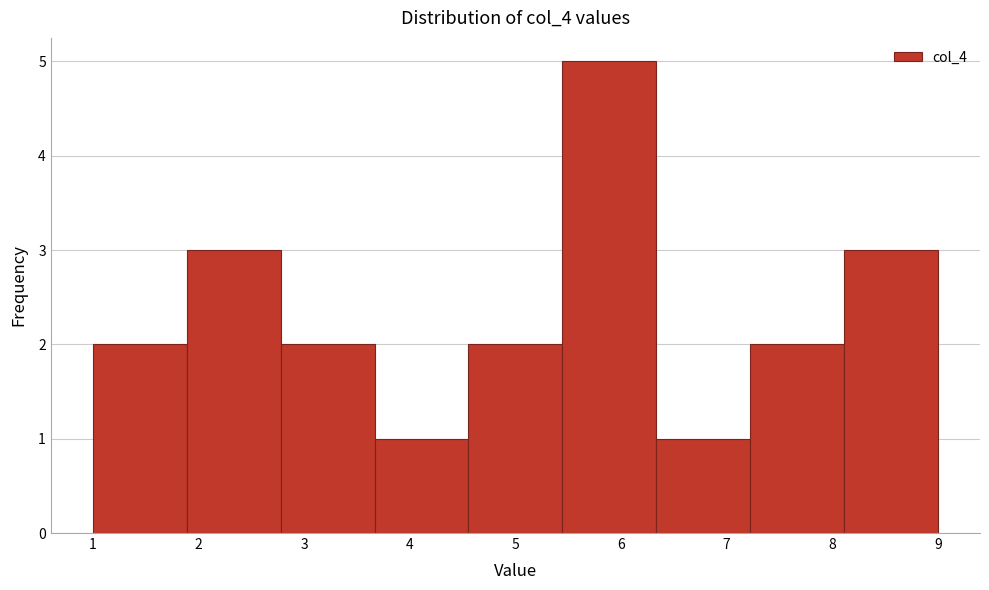

Over which range of the x-axis is the bar tallest?

5.4 to 6.3